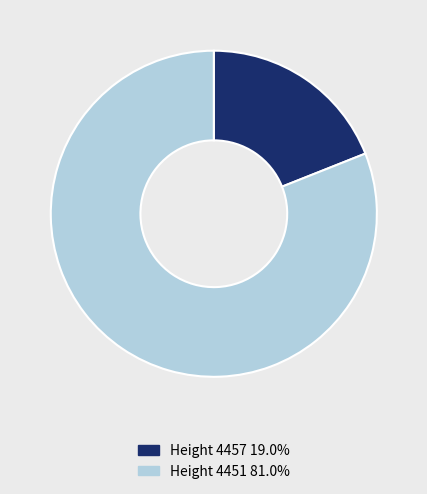

Do Height 4457 and Height 4451 together represent more than half of the pie?

Yes